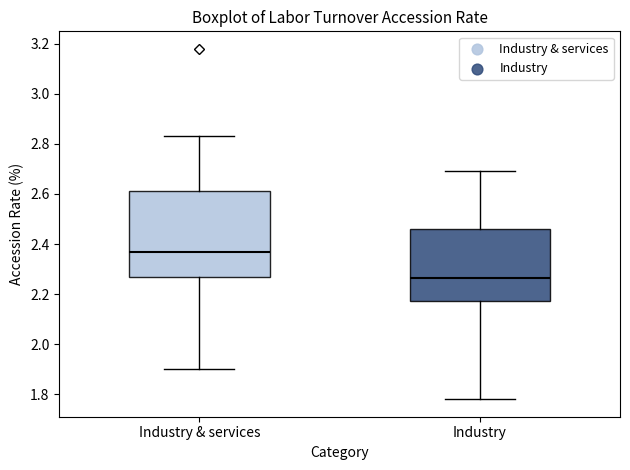

Which box is the tallest, from its lower edge to its upper edge?

Industry & services